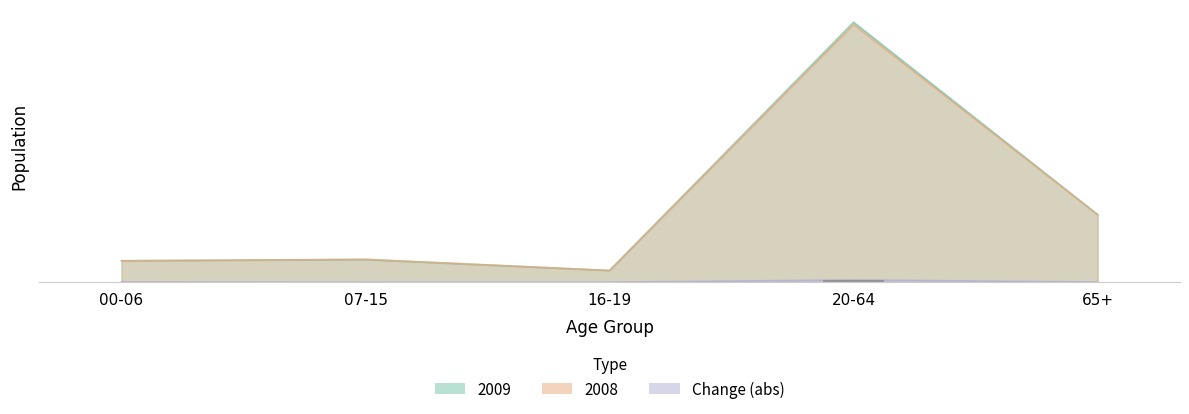

Between 65+ and 00-06, which is larger?

65+